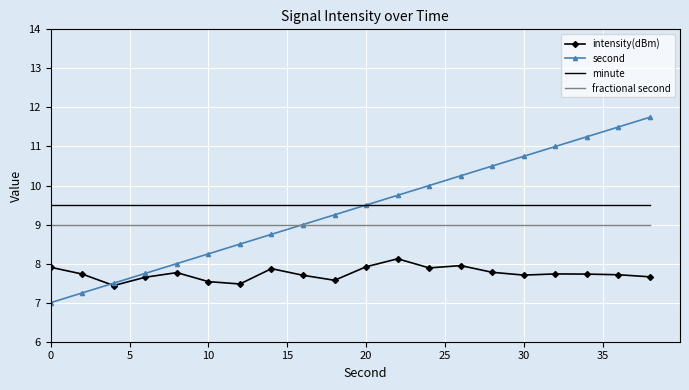

What is the minimum value for fractional second?

9.0